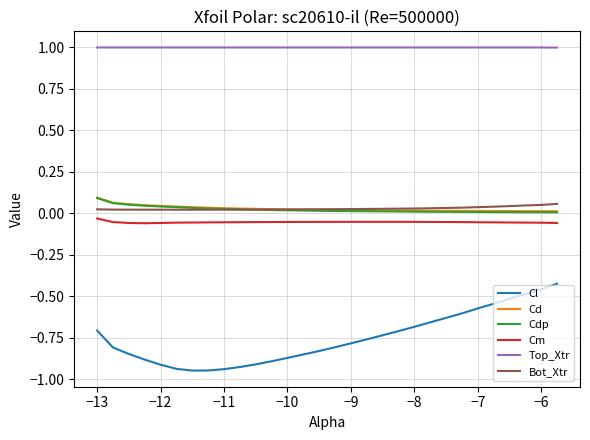

Which series has the widest spread of values?

Cl